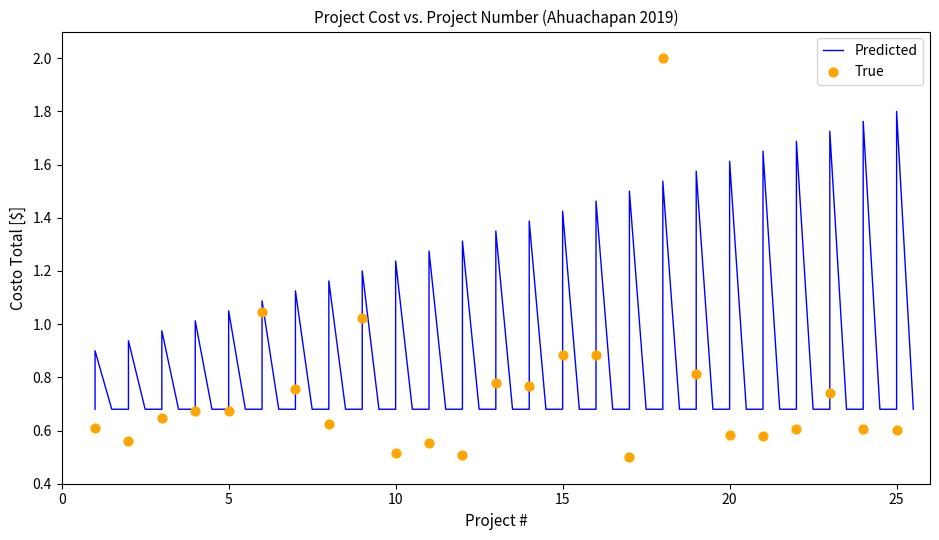

What is the change in value from 23 to 25?

-0.1